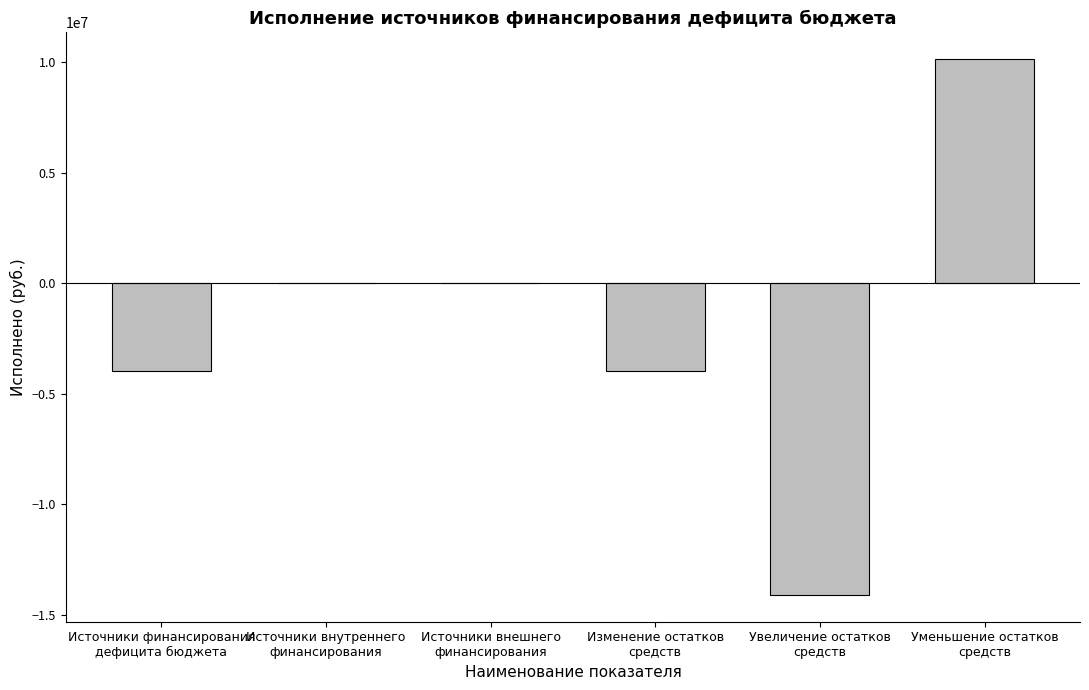

At which category does the chart reach its peak across all series?

Уменьшение остатков
средств